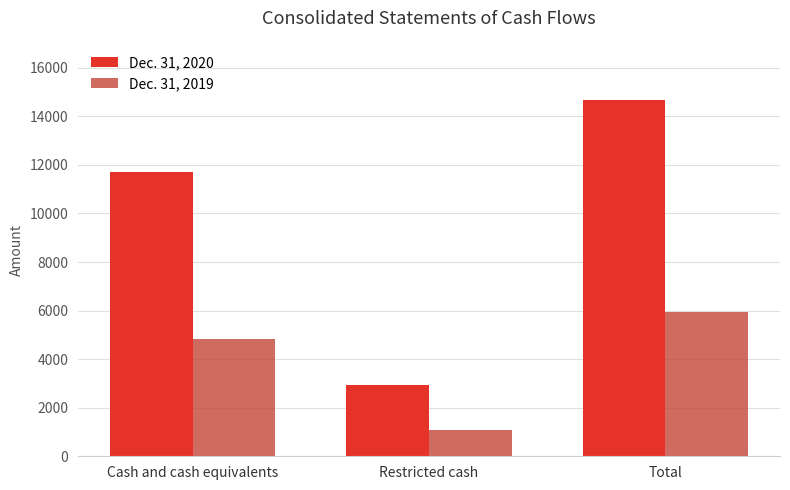

What position from the left is Restricted cash?

2